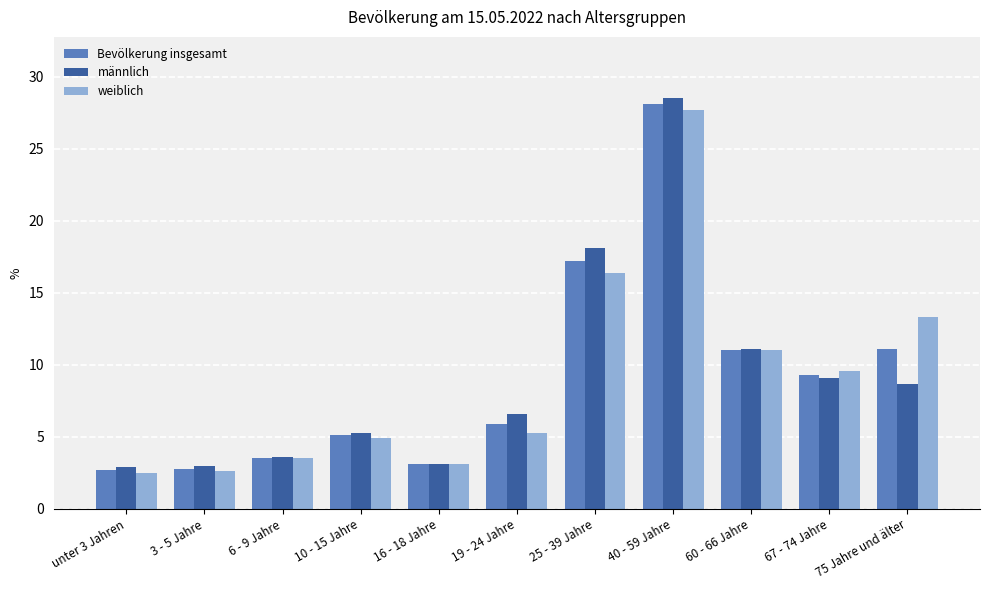

What is the total value across all series at 16 - 18 Jahre?

9.3